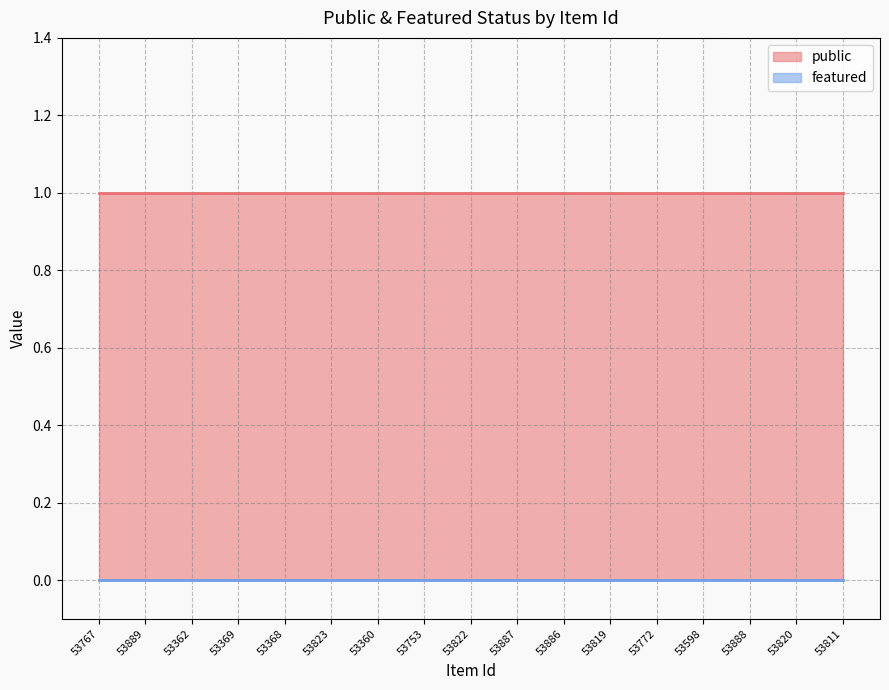

What position from the left is 53822?

9